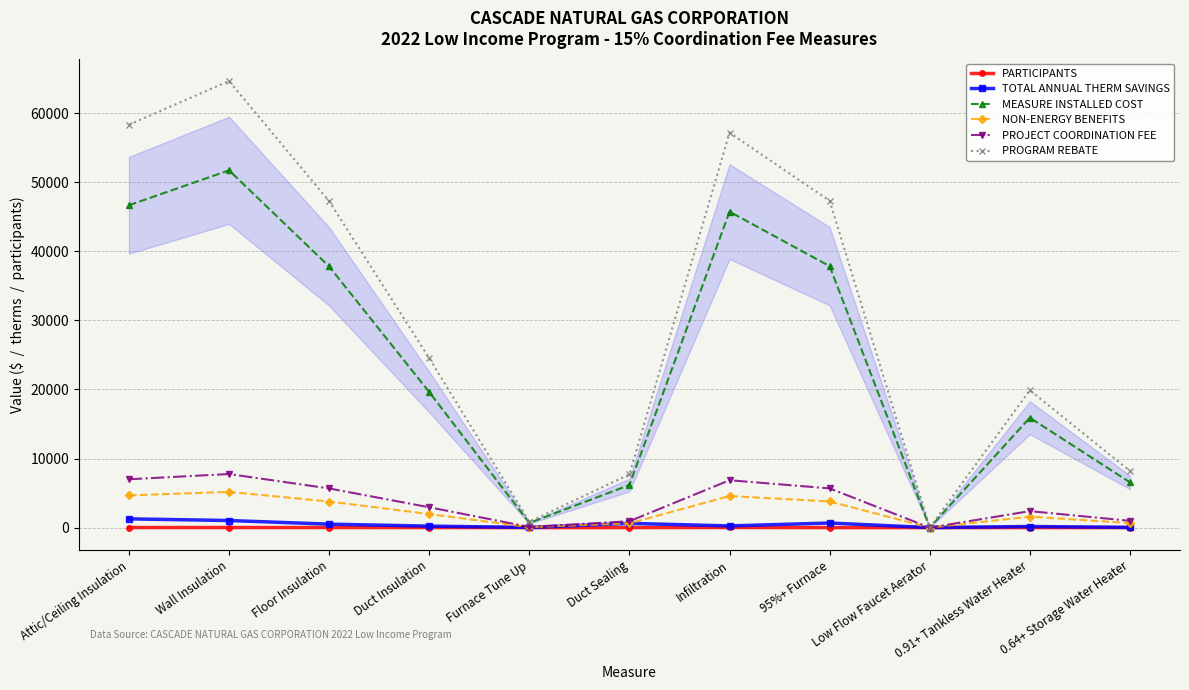

What is the minimum value shown in the chart?

0.3